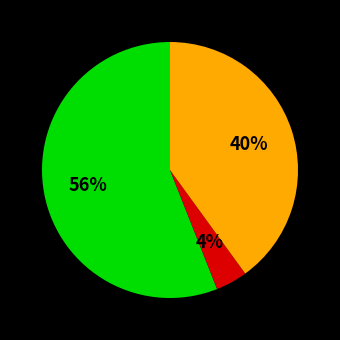

To the nearest percent, what is the average slice percentage?

33%